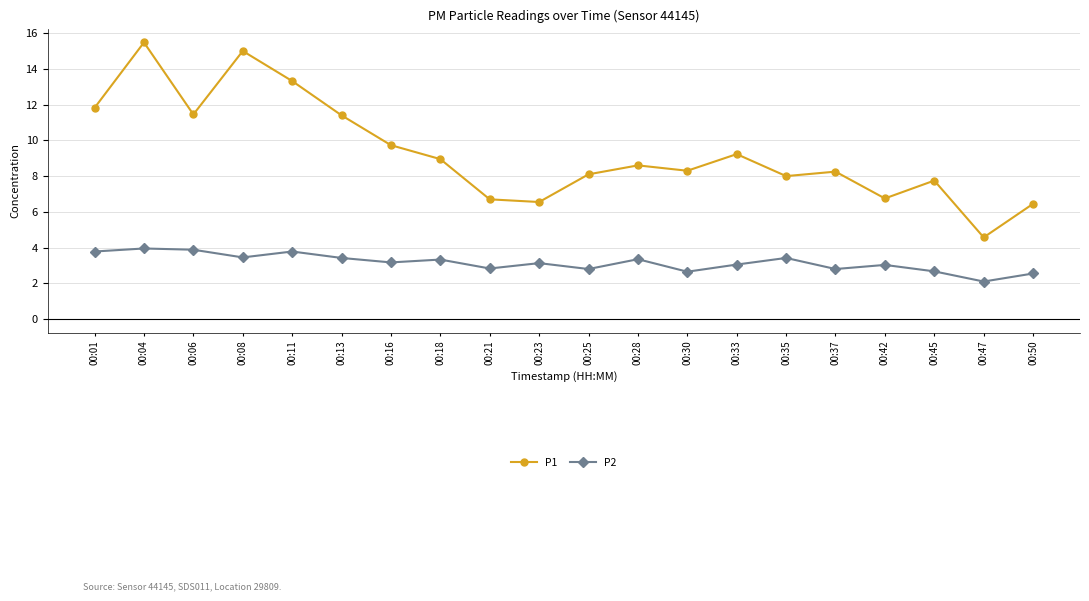

What is the lowest value of the P1 series?

4.6